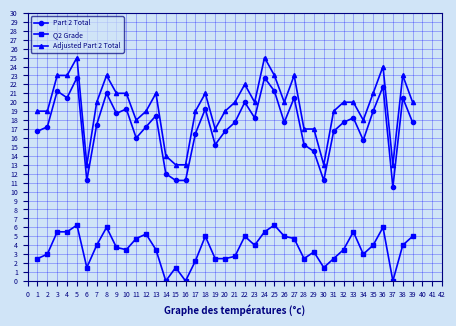

What is the value of the Adjusted Part 2 Total point at the 28th from the left?

17.0